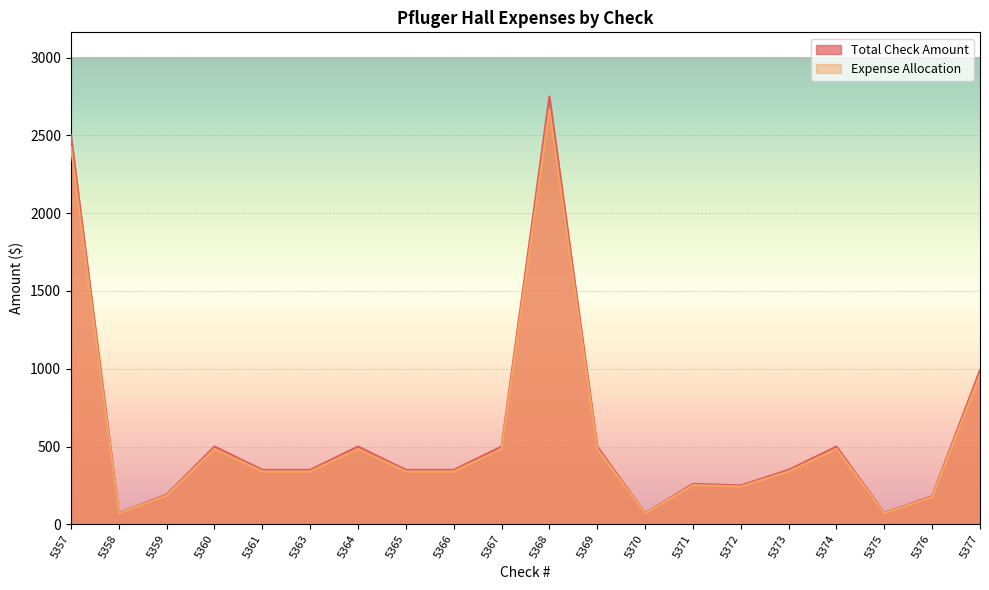

Reading left to right, list all the values displayed in this chart.

Total Check Amount: 2500.0	73.0	190.6	500.0	350.0	350.0	500.0	350.0	350.0	500.0	2750.0	500.0	72.0	260.0	250.0	350.0	500.0	73.1	181.7	992.0
Expense Allocation: 2425.0	70.9	184.9	485.0	339.5	339.5	485.0	339.5	339.5	485.0	2667.5	485.0	69.8	252.2	242.5	339.5	485.0	70.9	176.2	962.2